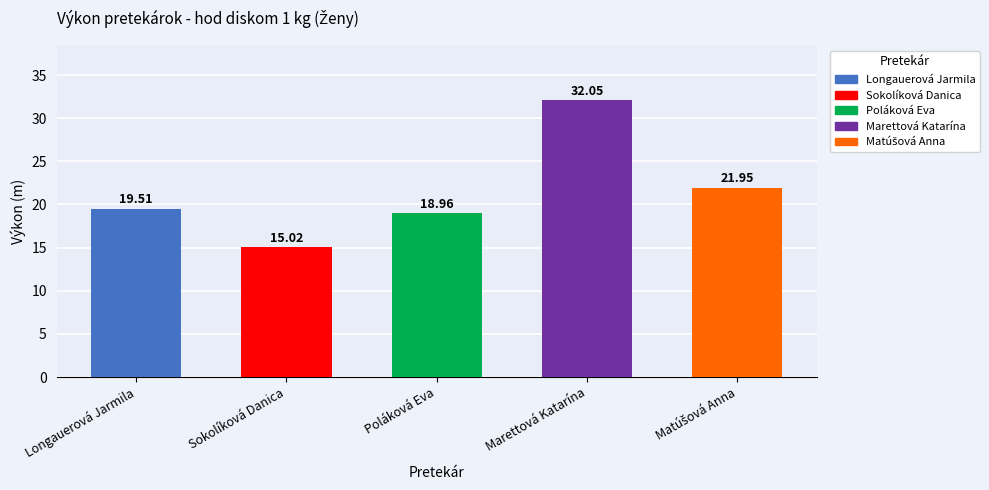

What is the difference between the values at Poláková Eva and Sokolíková Danica?

3.9